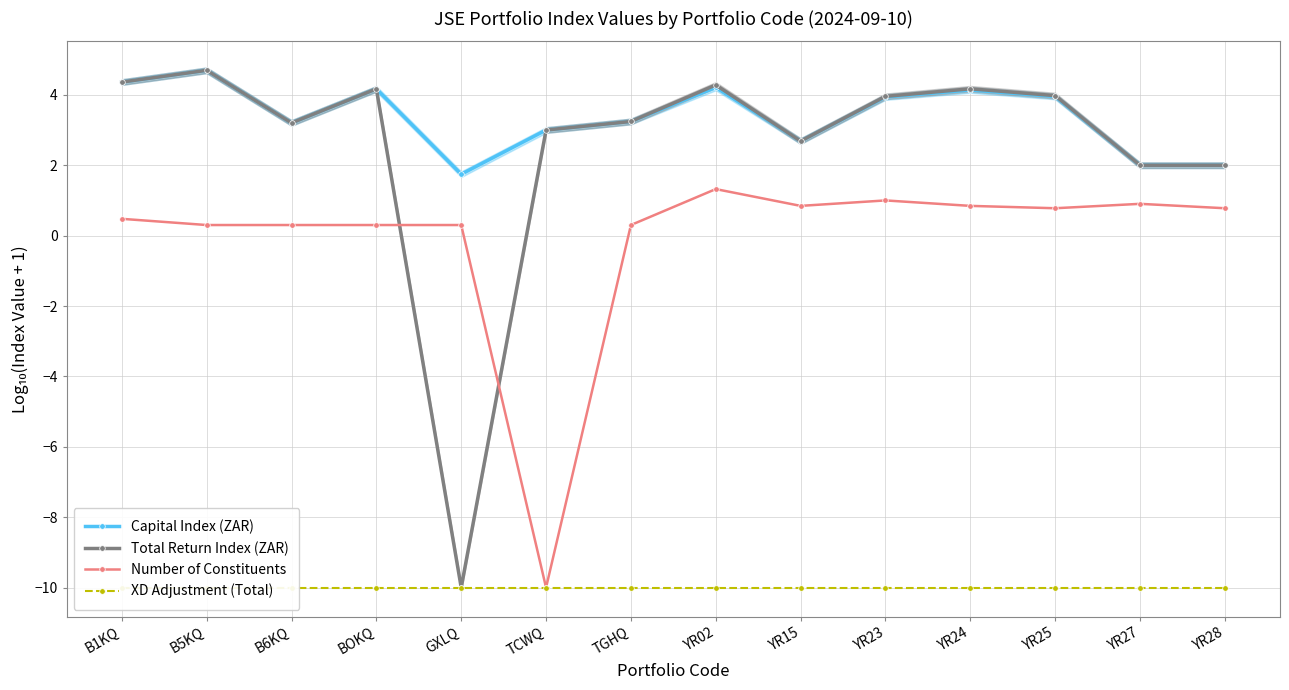

What are all the series names shown in the legend?

Capital Index (ZAR), Total Return Index (ZAR), Number of Constituents, XD Adjustment (Total)